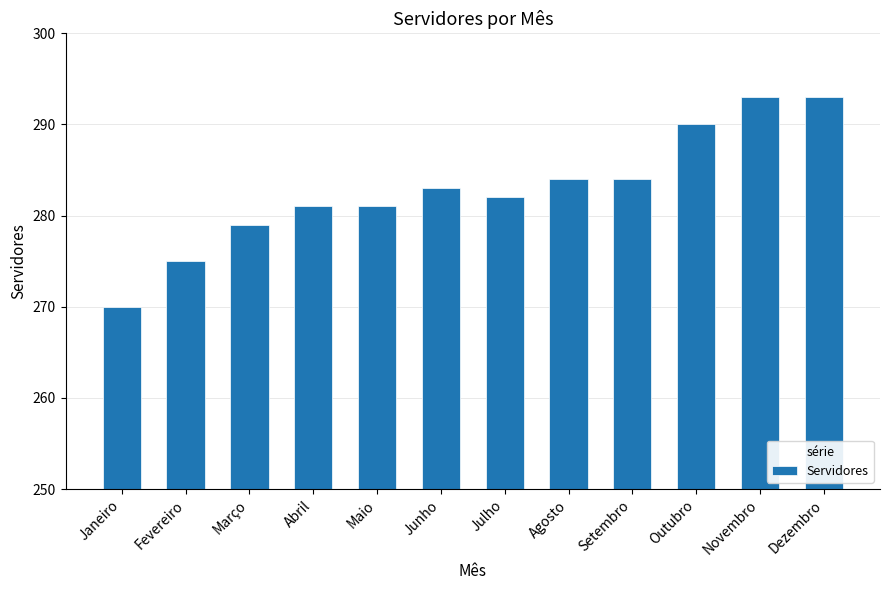

Is it true that the value at Janeiro is 155?

False